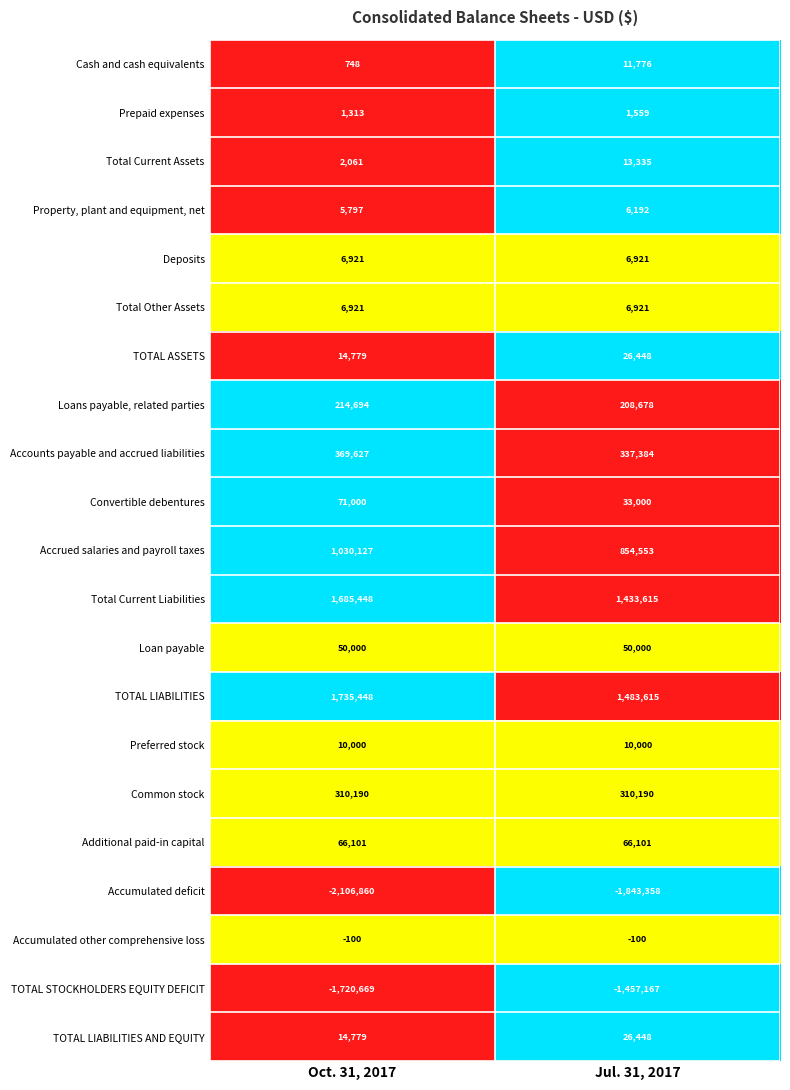

What is the difference between the maximum and minimum values in the Loans payable, related parties series?

6016